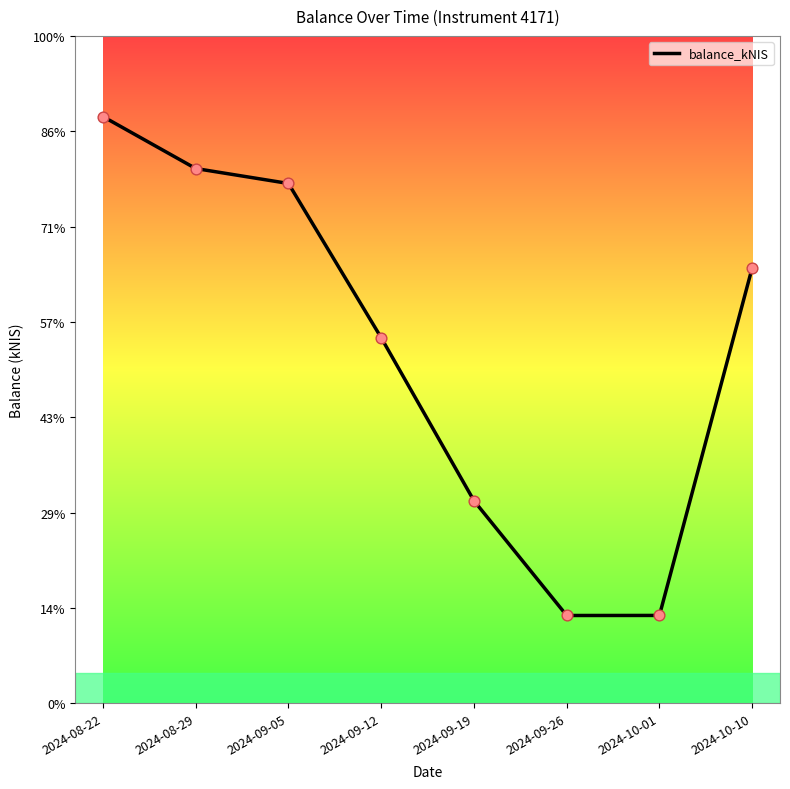

Is this an area chart (filled region under the line)?

No